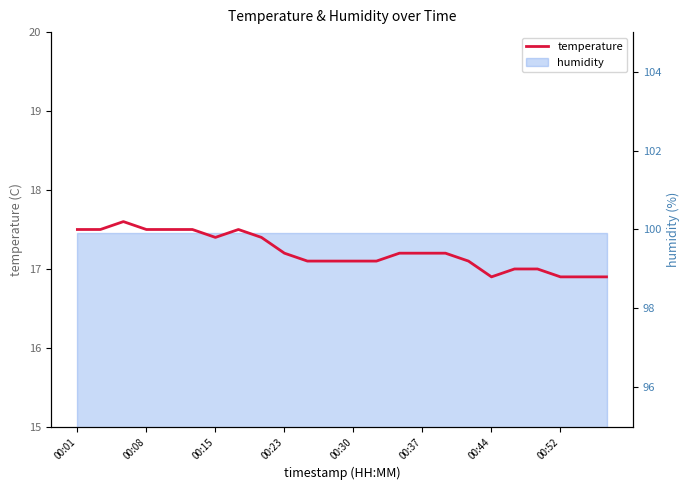

What is the greatest value displayed?

17.6